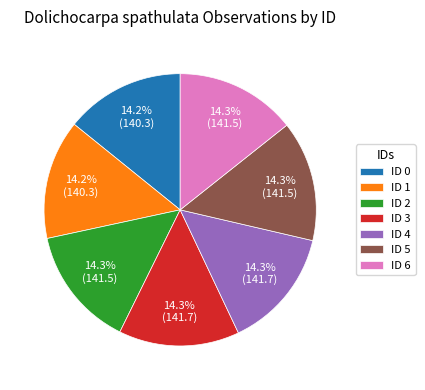

Is there any slice that represents more than half of the pie?

No